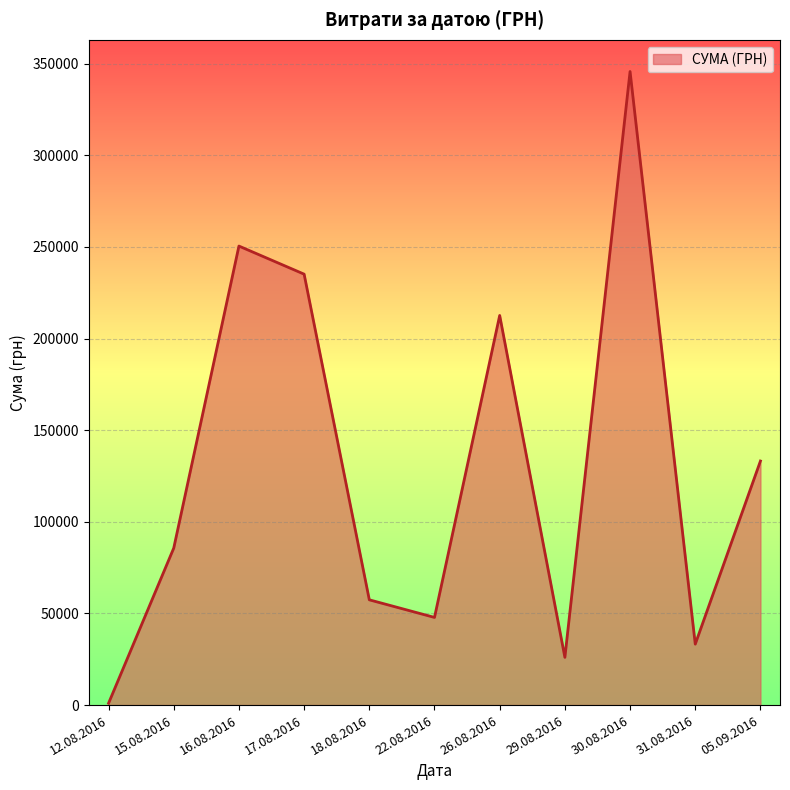

Rank the categories by value from lowest to highest.

12.08.2016, 29.08.2016, 31.08.2016, 22.08.2016, 18.08.2016, 15.08.2016, 05.09.2016, 26.08.2016, 17.08.2016, 16.08.2016, 30.08.2016